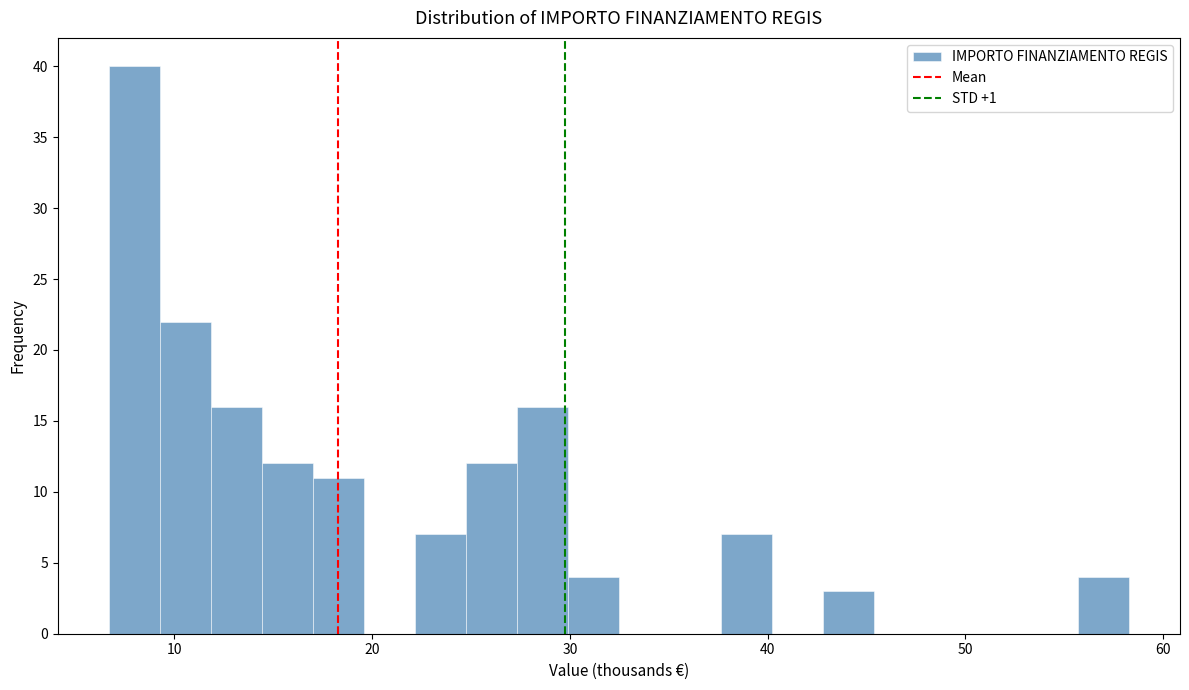

Read against the x-axis, roughly where is the centre of the tallest bar?

8